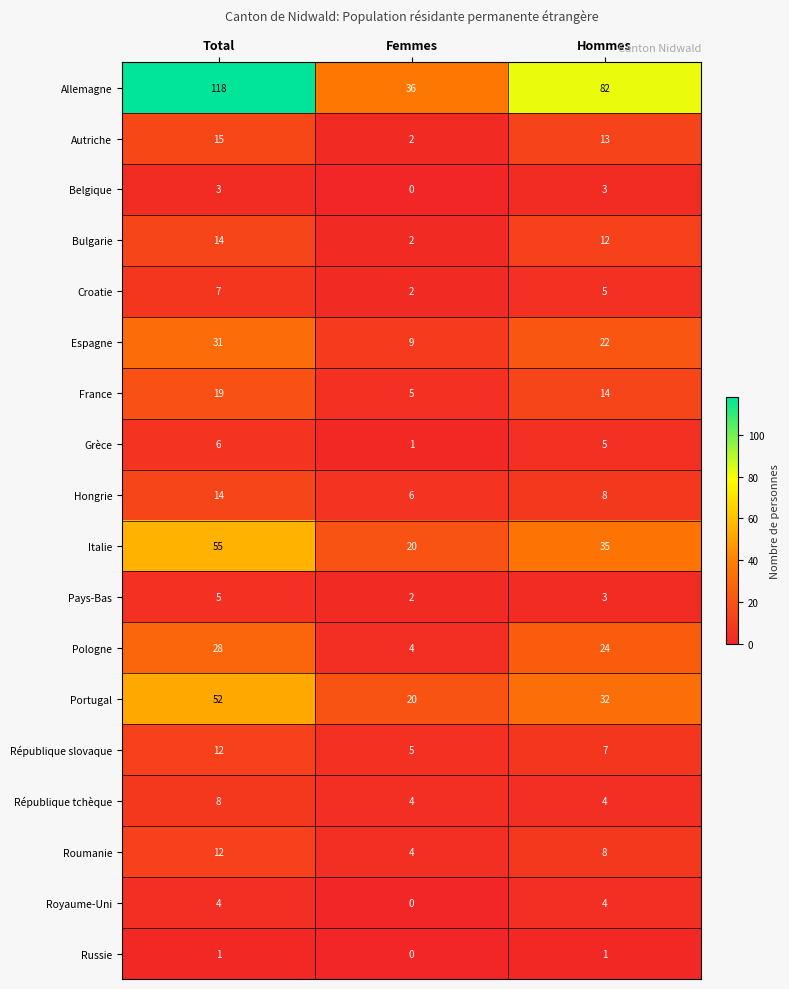

Is the value of Italie at Hommes greater than the value of République slovaque at Total?

Yes